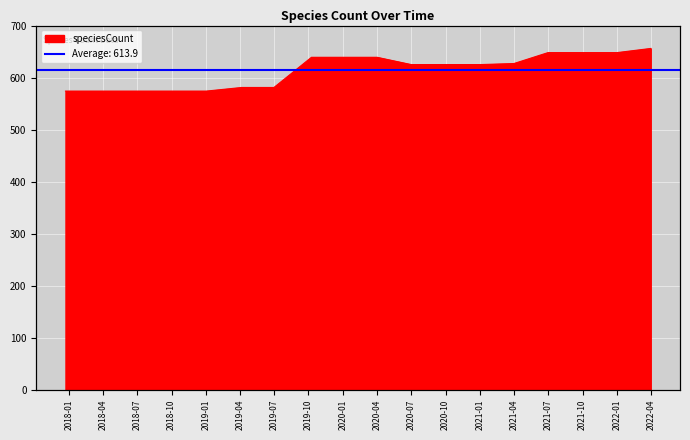

Which has a higher value, 2018-07-11 or 2021-04-01?

2021-04-01